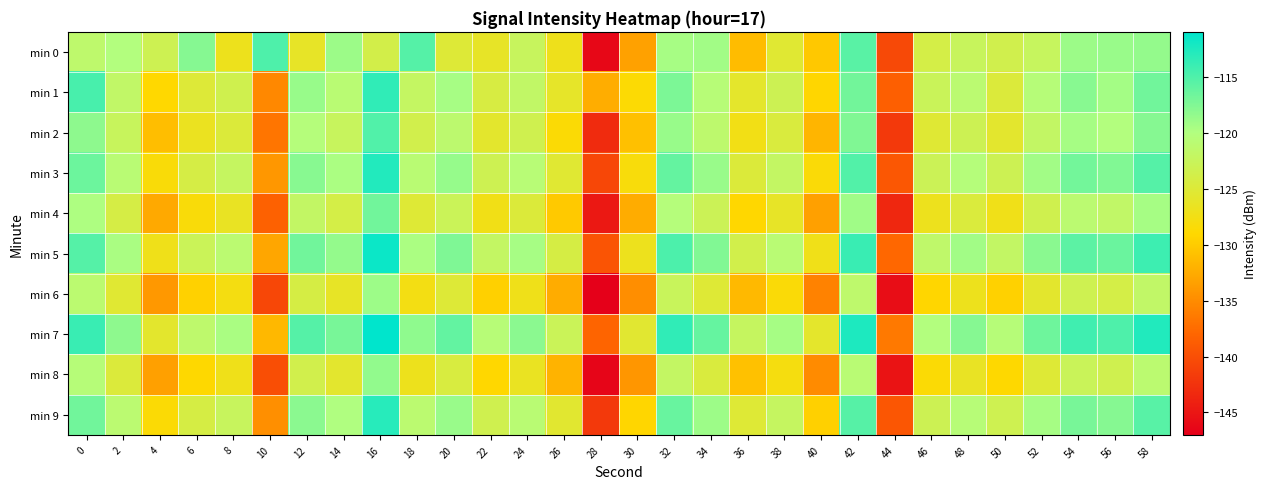

What is the total value across all series at 4?

-1293.4